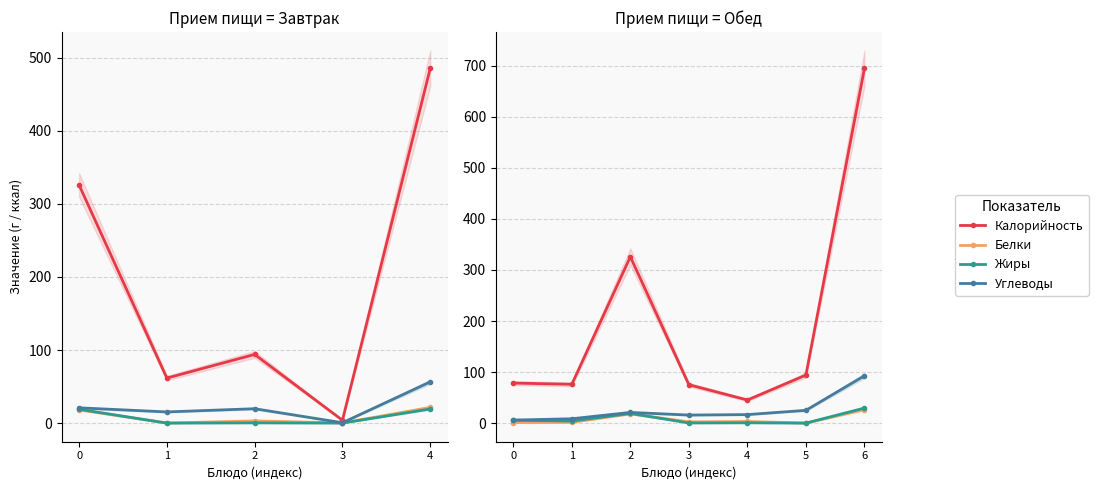

What is the difference between the highest and lowest values at 5?

94.1